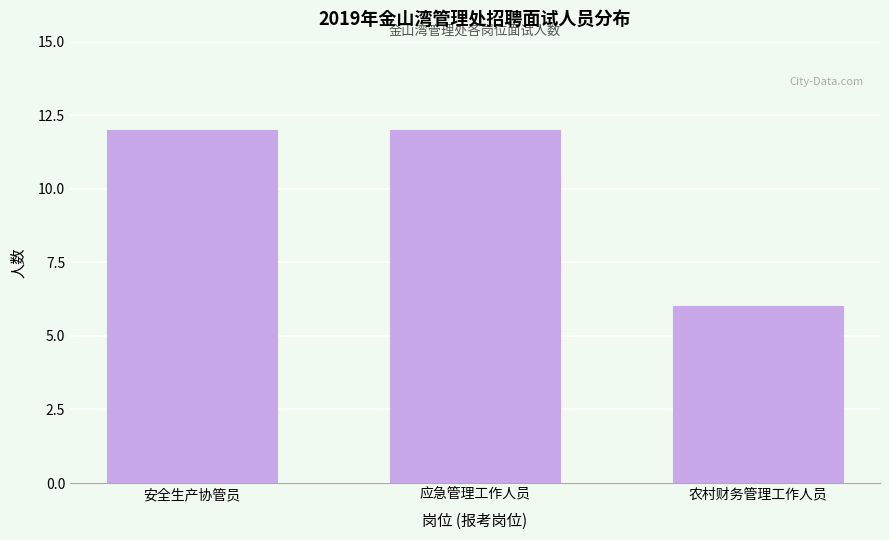

Reading left to right, extract all data points from this chart.

安全生产协管员=12	应急管理工作人员=12	农村财务管理工作人员=6